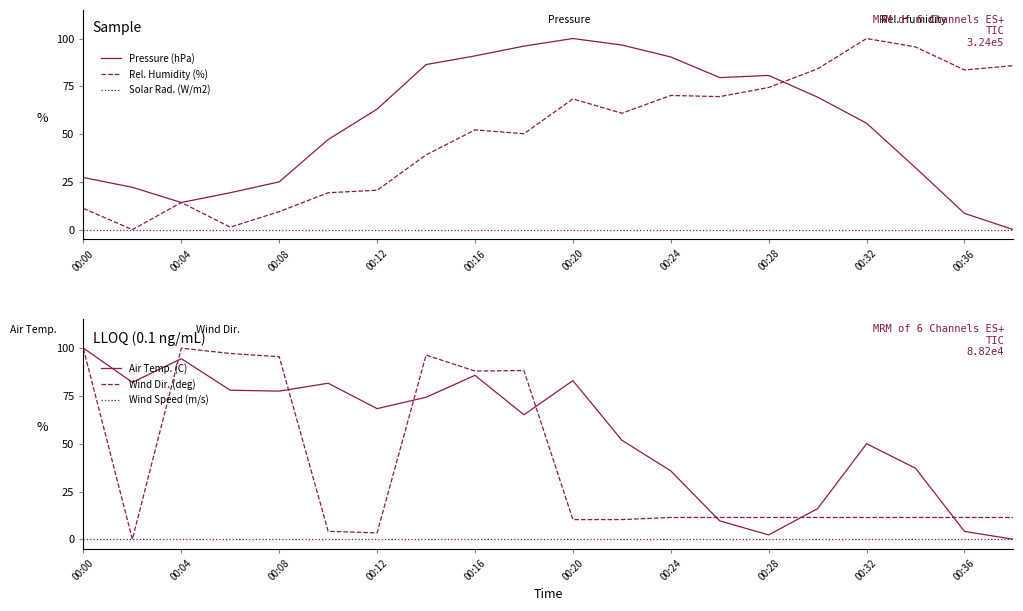

The value of Rel. Humidity (%) at 00:20 is 45.4. True or false?

False